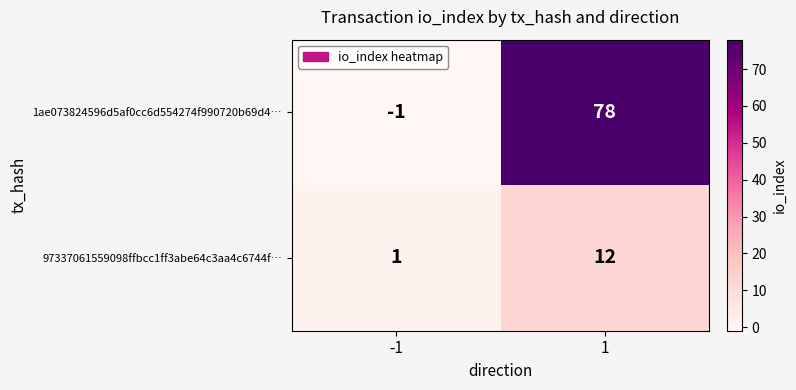

At which category does the chart reach its minimum across all series?

-1